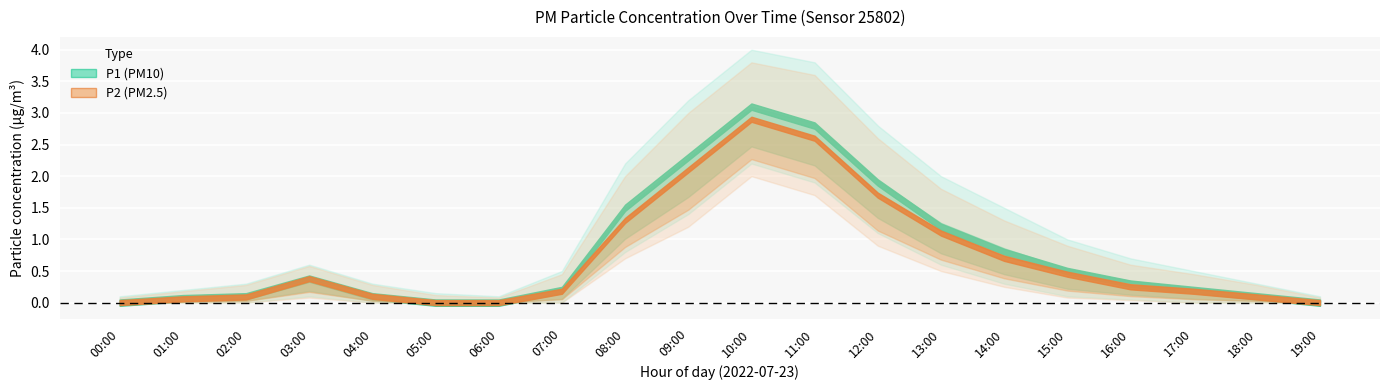

What is the highest value of the P1 series?

3.1